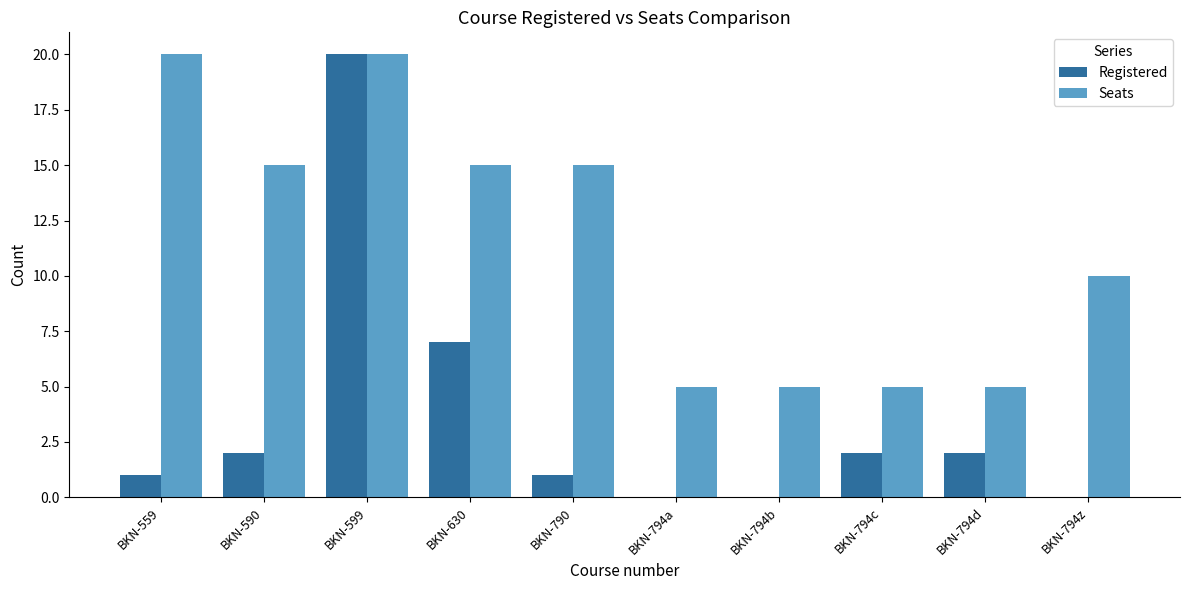

What is the sum of the Seats values at BKN-794b and BKN-790?

20